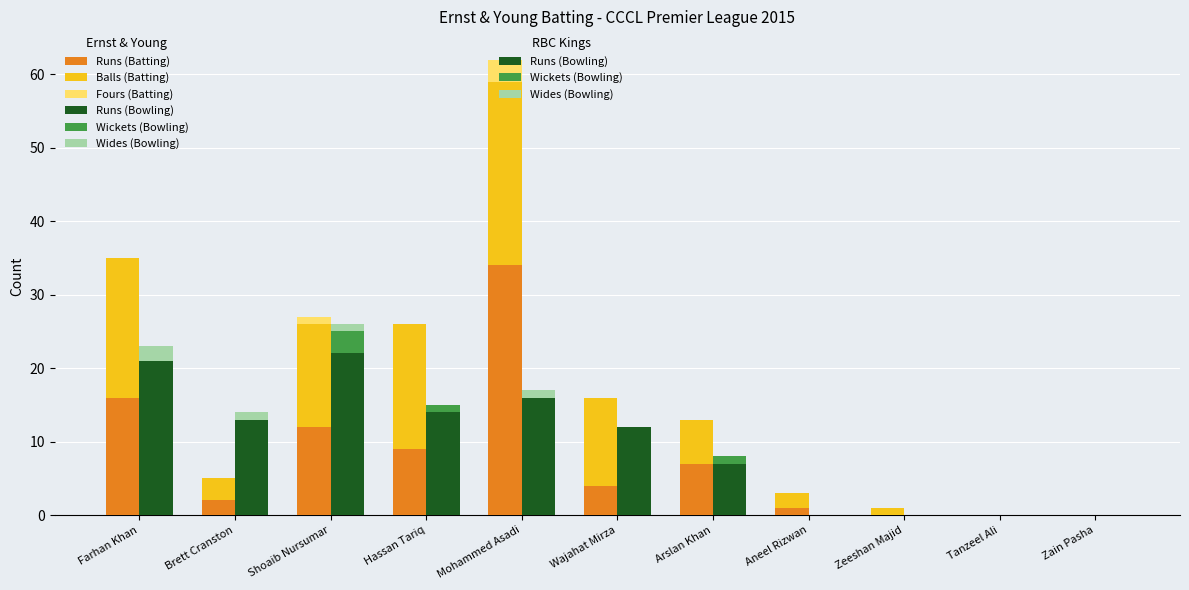

Reading left to right, list all the values displayed in this chart.

Runs (Batting): 16	2	12	9	34	4	7	1	0	0	0
Balls (Batting): 19	3	14	17	25	12	6	2	1	0	0
Fours (Batting): 0	0	1	0	3	0	0	0	0	0	0
Runs (Bowling): 21	13	22	14	16	12	7	0	0	0	0
Wickets (Bowling): 0	0	3	1	0	0	1	0	0	0	0
Wides (Bowling): 2	1	1	0	1	0	0	0	0	0	0